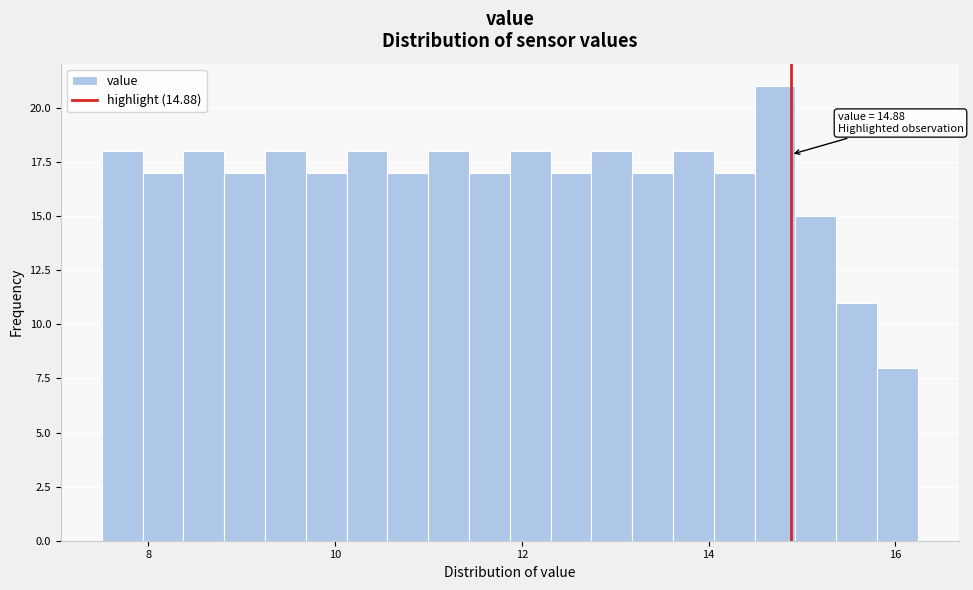

Around what value on the x-axis is the tallest bar? Give the approximate position of its centre, as read against the axis.

14.8